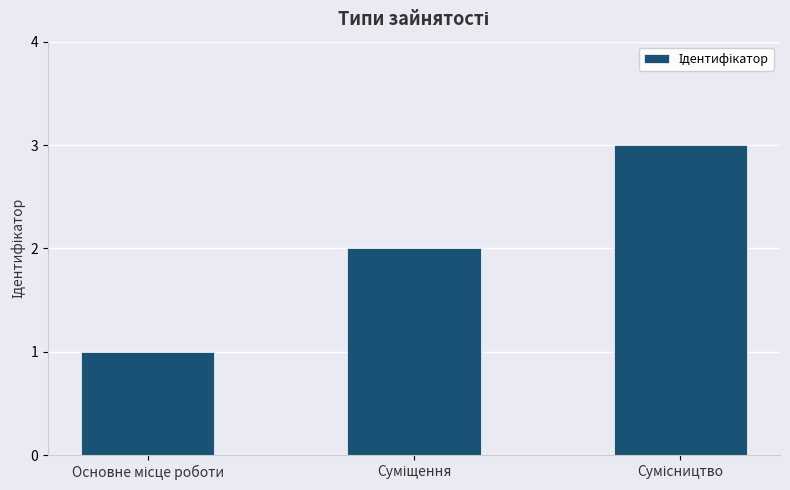

What is the greatest value displayed?

3